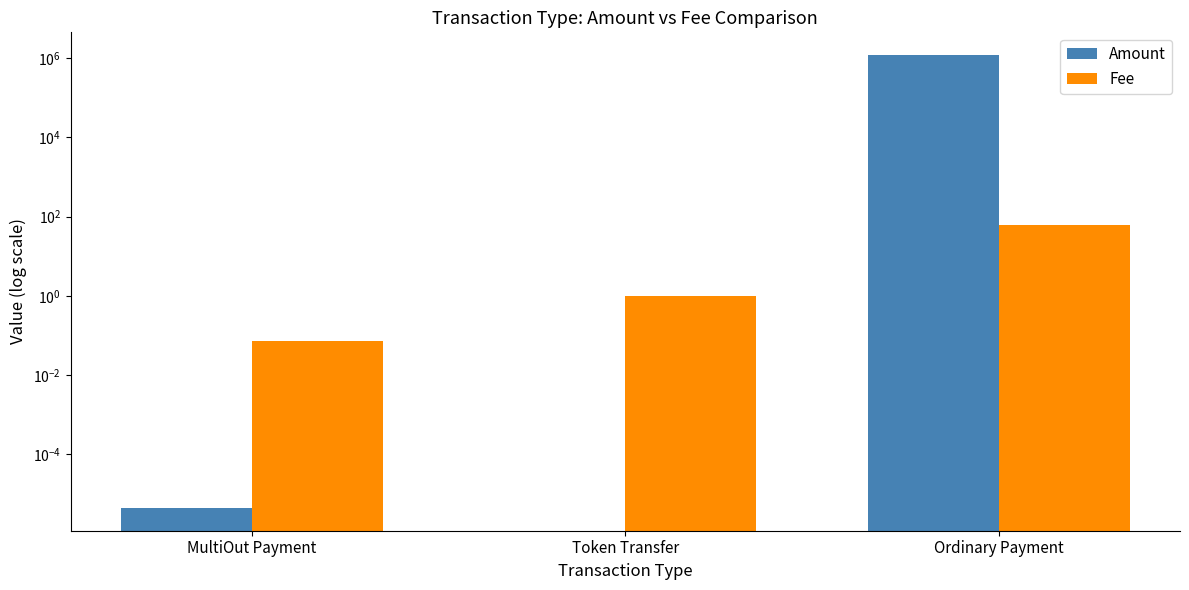

At how many categories does at least one series exceed 596064?

1